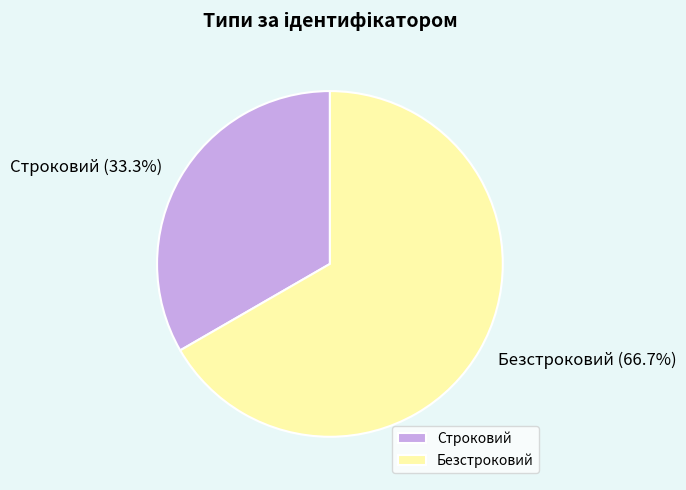

Combined, do Строковий and Безстроковий account for over 50%?

Yes